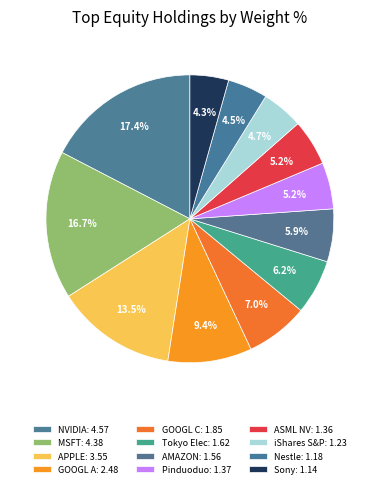

Rank the categories by value from highest to lowest.

NVIDIA CORP, MICROSOFT CORP, APPLE INC, ALPHABET CLASS A, ALPHABET CLASS C, TOKYO ELECTRON, AMAZON COM INC, PINDUODUO ADR, ASML HOLDING NV, ISHARES CORE S&P ETF, NESTLE SA, SONY GROUP CORP